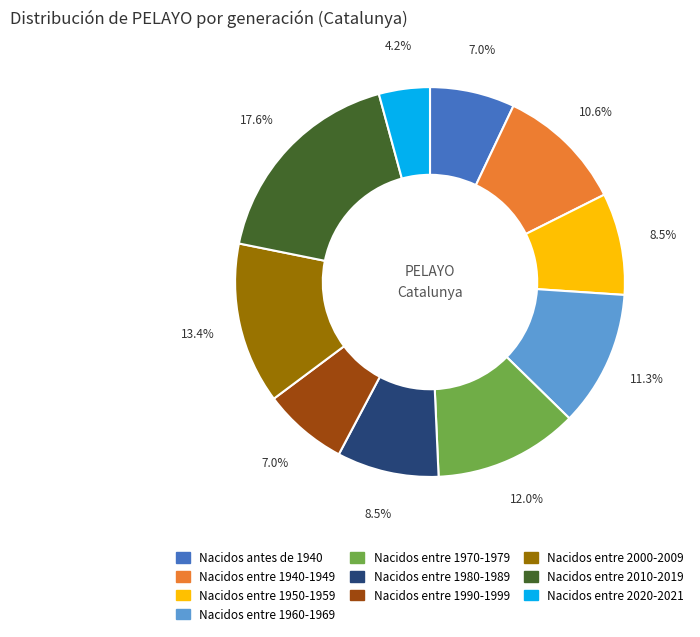

What is the ratio of the value at Nacidos entre 1990-1999 to the value at Nacidos entre 1970-1979?

0.6